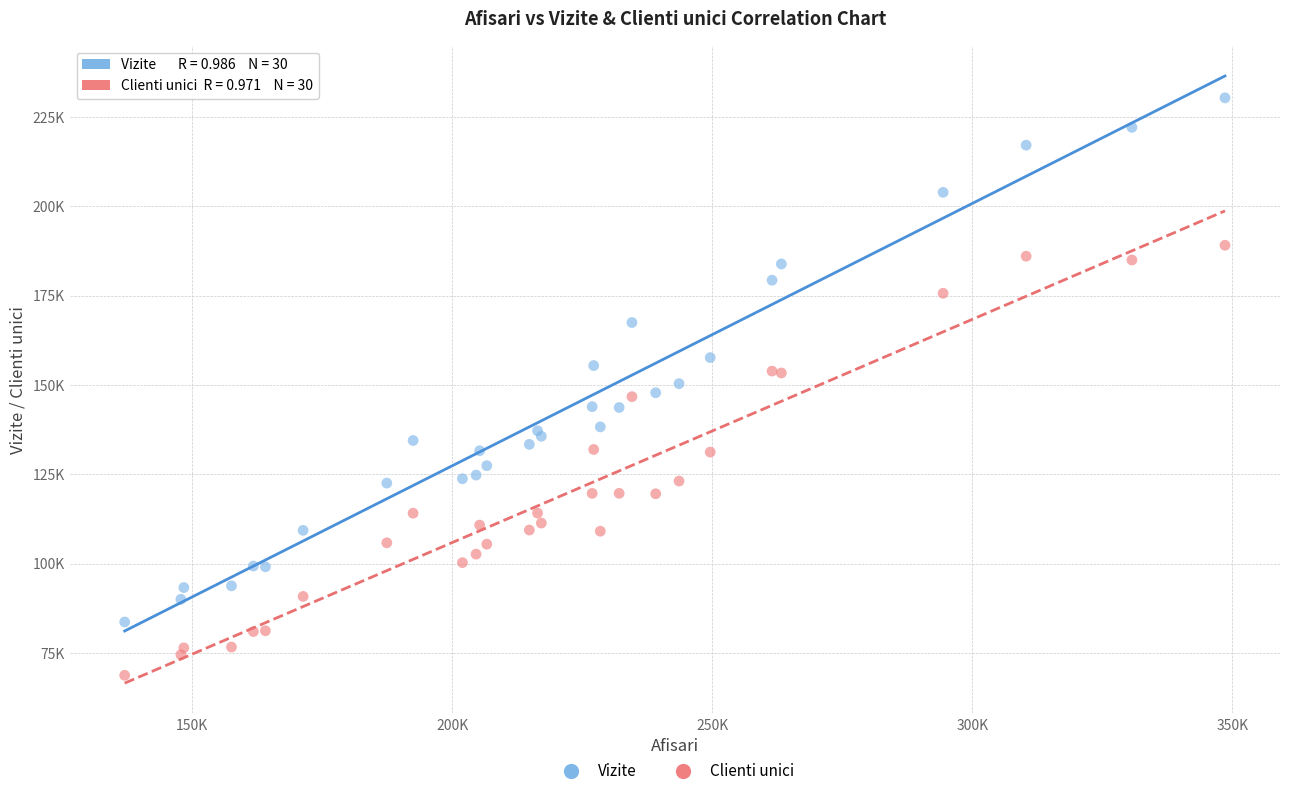

What are all the series names shown in the legend?

Vizite, Clienti unici